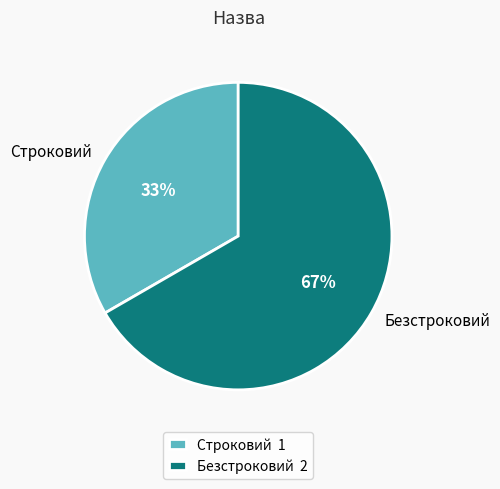

What is the largest slice in the pie chart?

Безстроковий